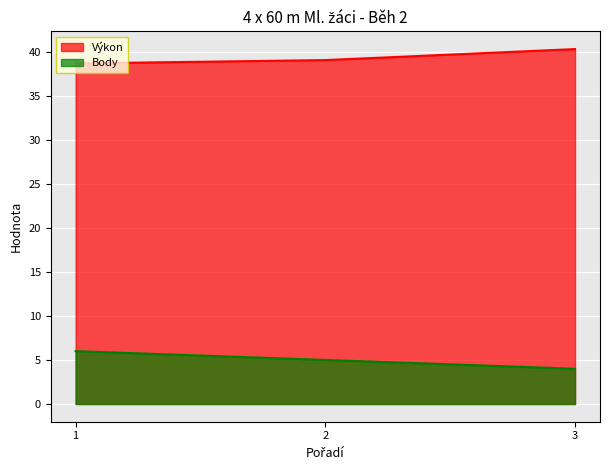

Is the value of Body at 3 greater than the value of Výkon at 3?

No